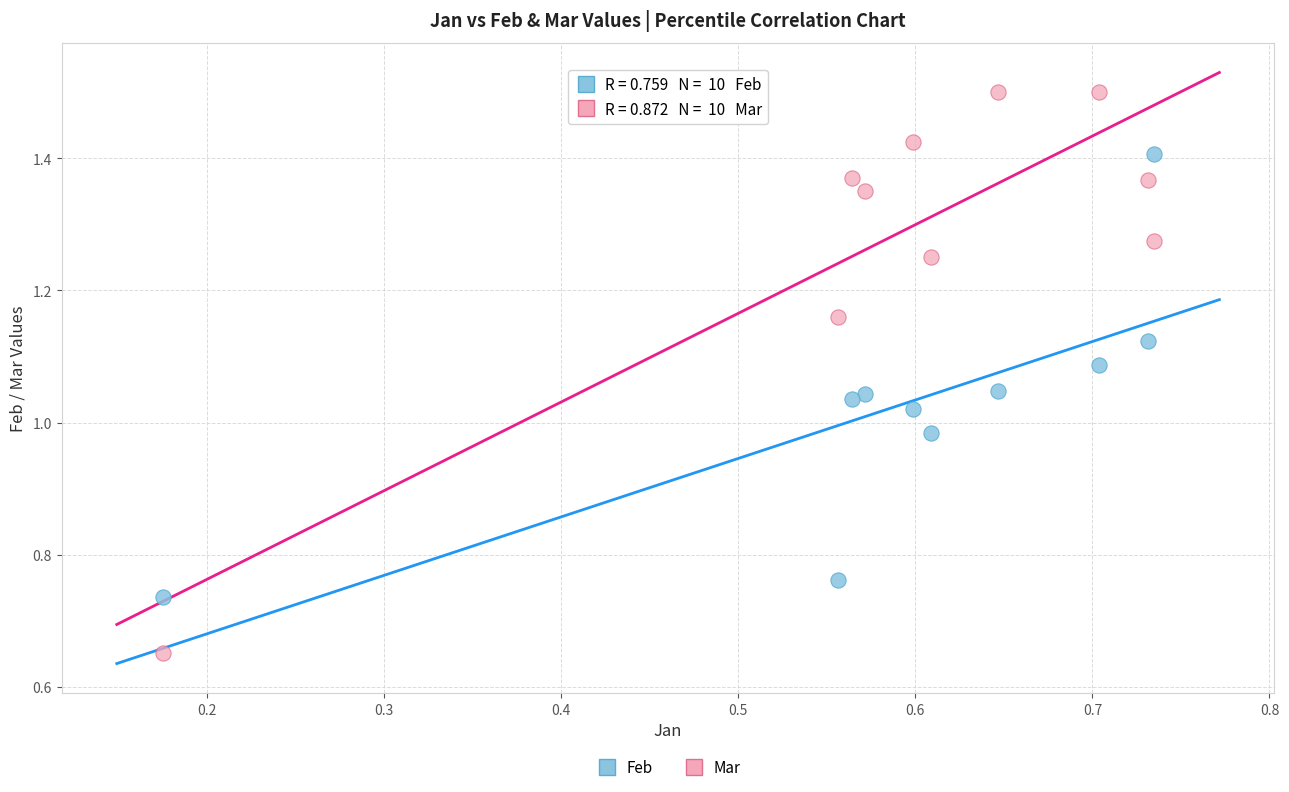

Which series has the largest Y range (max minus min)?

Mar